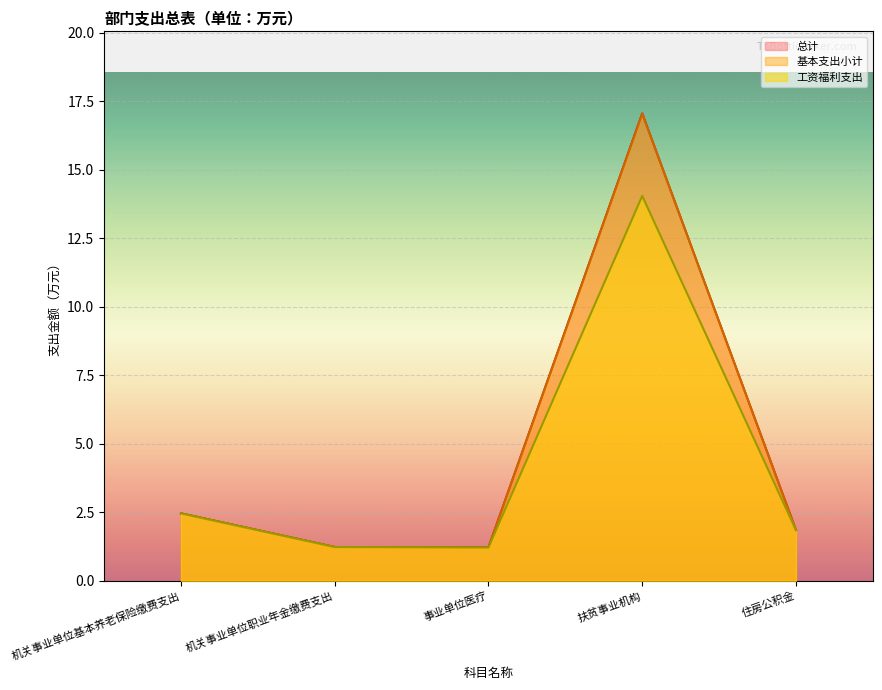

List the series in order of their peak value, lowest first.

工资福利支出, 总计, 基本支出小计